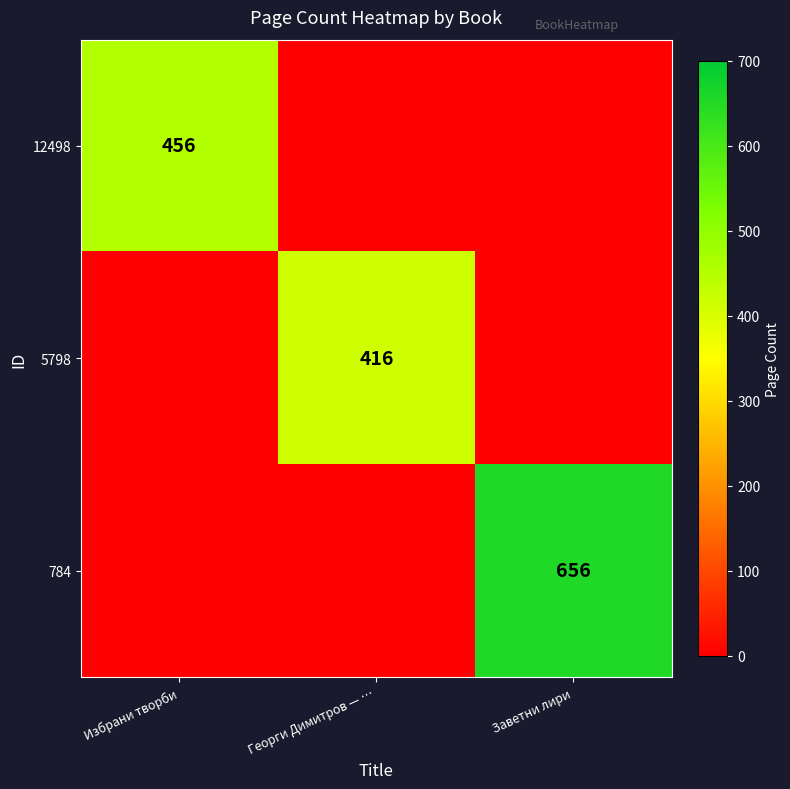

What is the difference between the highest and lowest values at Заветни лири?

656